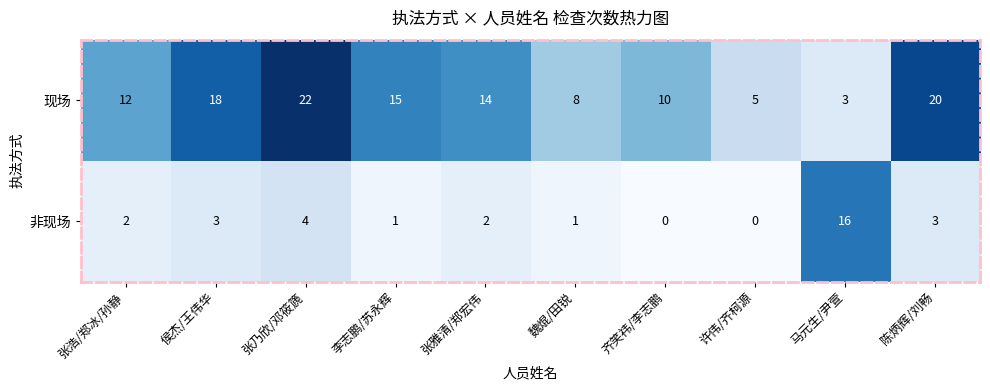

Reading left to right, extract all data points from this chart.

现场: 张浩/郑冰/孙静=12	侯杰/王伟华=18	张乃欣/邓筱篪=22	李志鹏/苏永辉=15	张雅清/郑宏伟=14	魏焜/田锐=8	齐笑祎/李志鹏=10	许伟/齐柯源=5	马元生/尹萱=3	陈炳辉/刘畅=20
非现场: 张浩/郑冰/孙静=2	侯杰/王伟华=3	张乃欣/邓筱篪=4	李志鹏/苏永辉=1	张雅清/郑宏伟=2	魏焜/田锐=1	齐笑祎/李志鹏=0	许伟/齐柯源=0	马元生/尹萱=16	陈炳辉/刘畅=3